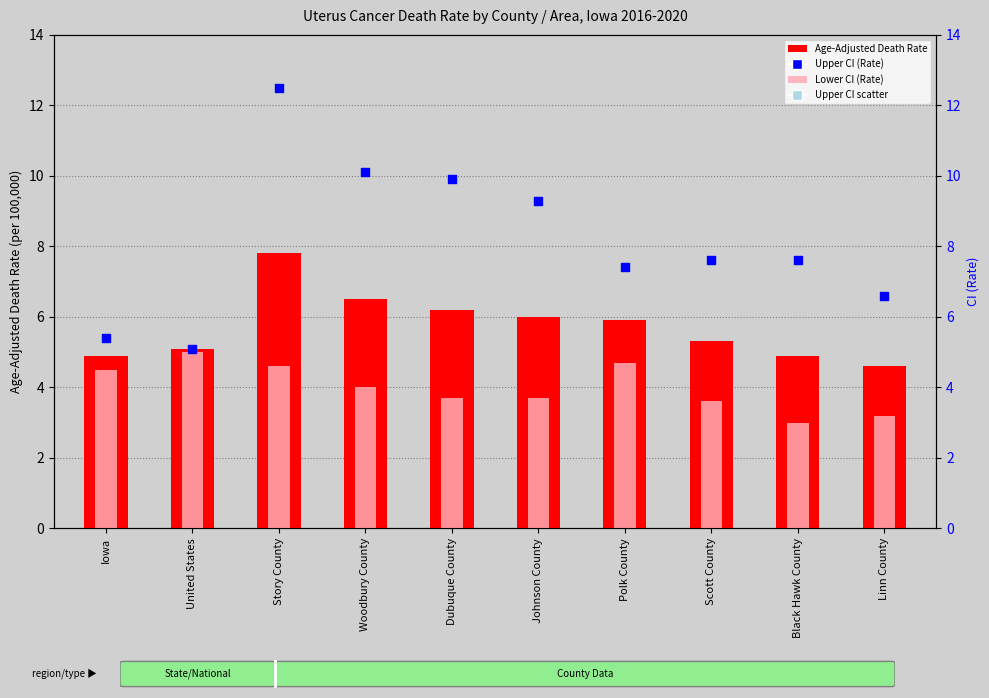

Which series contains the highest Y value?

Upper CI scatter